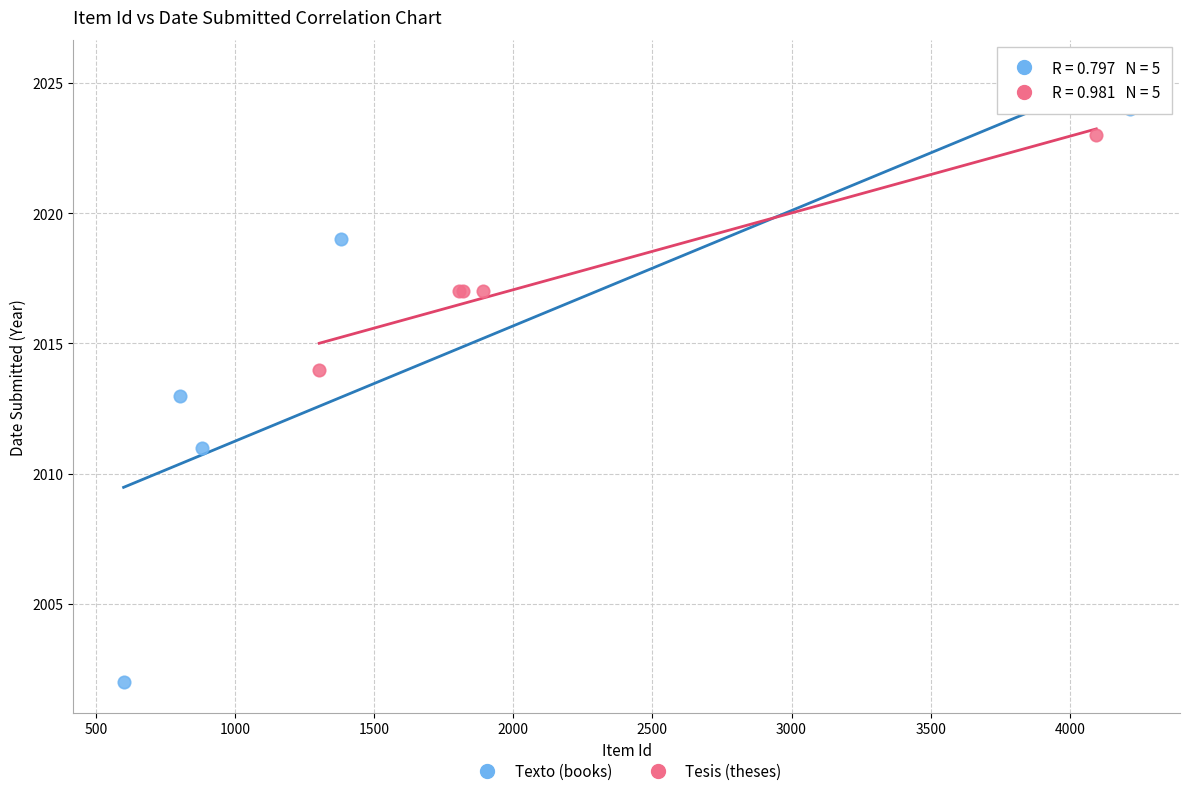

Which series contains the lowest Y value?

Texto (books)